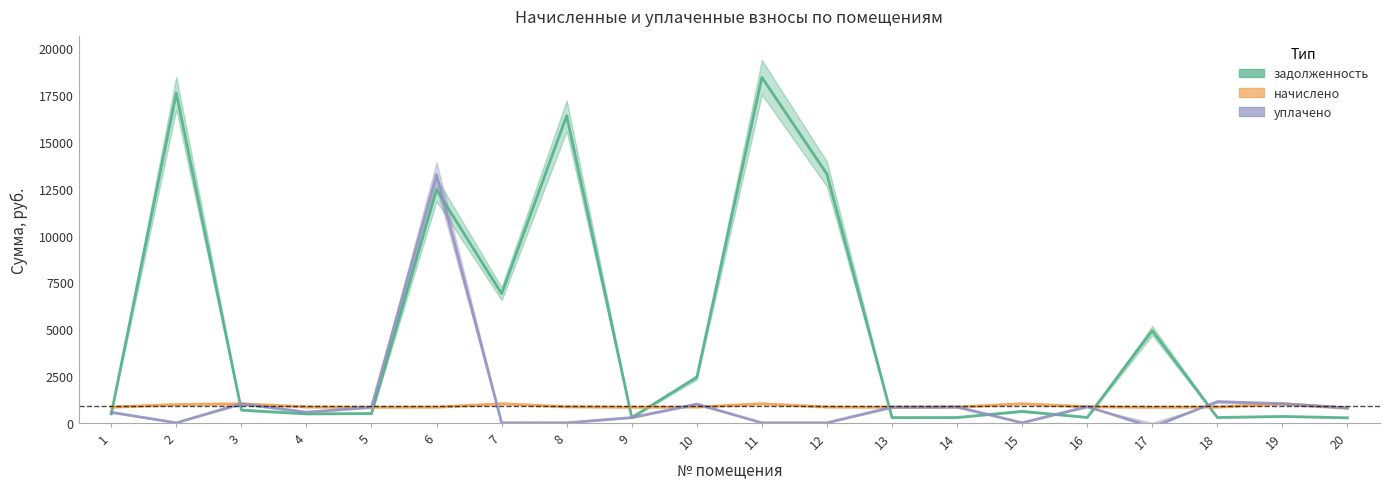

Which series has the largest total across all categories?

задолженность